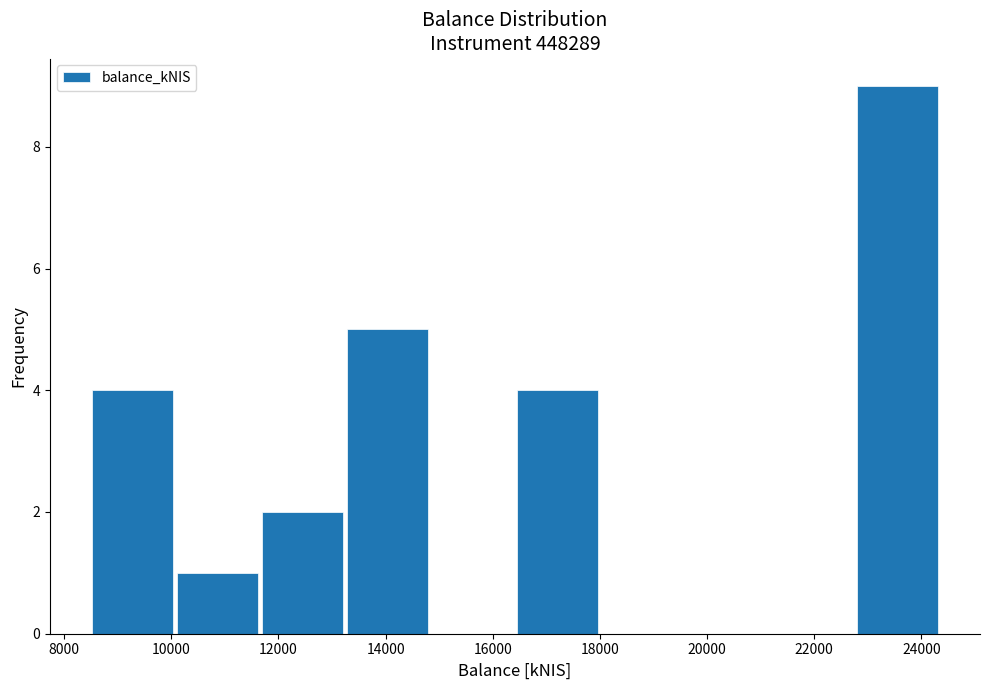

Reading left to right, list every bar in this chart as the range it spans on the x-axis followed by its height. Neither the bar edges nor the heights are printed on the chart, so give them approximately, as read against the axes.

8400 to 10000: 4
10000 to 11600: 1
11600 to 13200: 2
13200 to 14800: 5
14800 to 16400: 0
16400 to 18000: 4
18000 to 19600: 0
19600 to 21200: 0
21200 to 22800: 0
22800 to 24400: 9